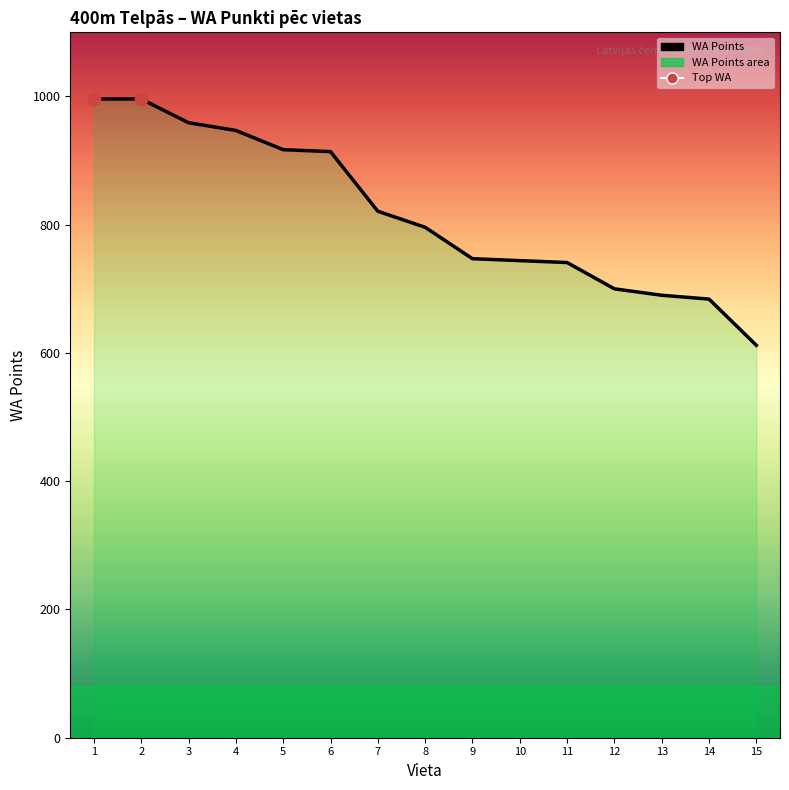

What is the change in value from 3 to 10?

-215